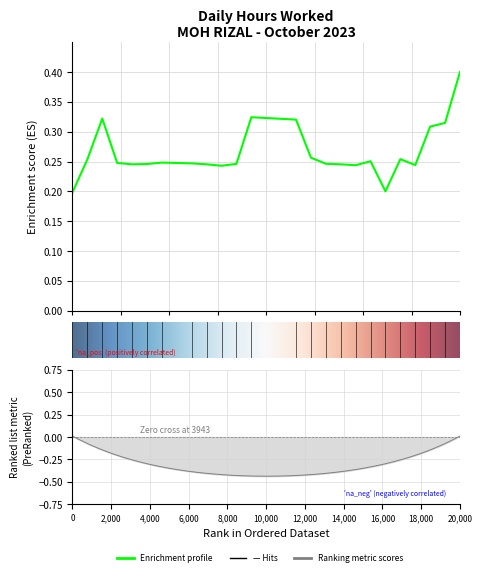

At which category does the chart reach its peak across all series?

20000